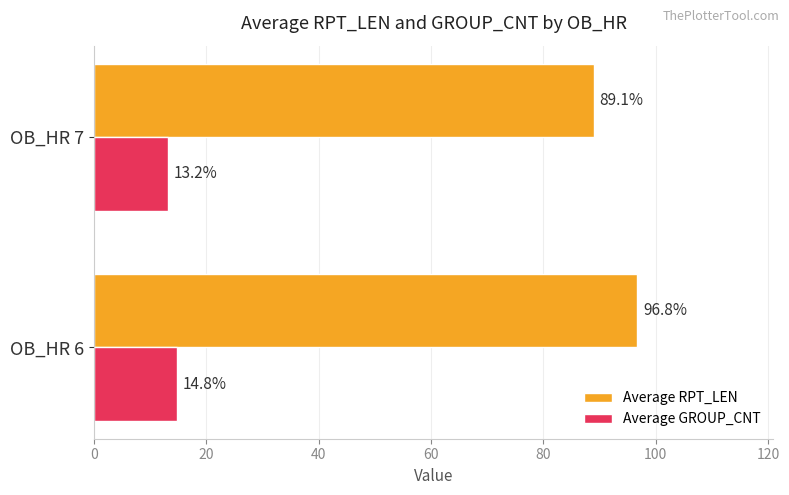

What is the difference between the maximum and minimum values in the Average GROUP_CNT series?

1.6